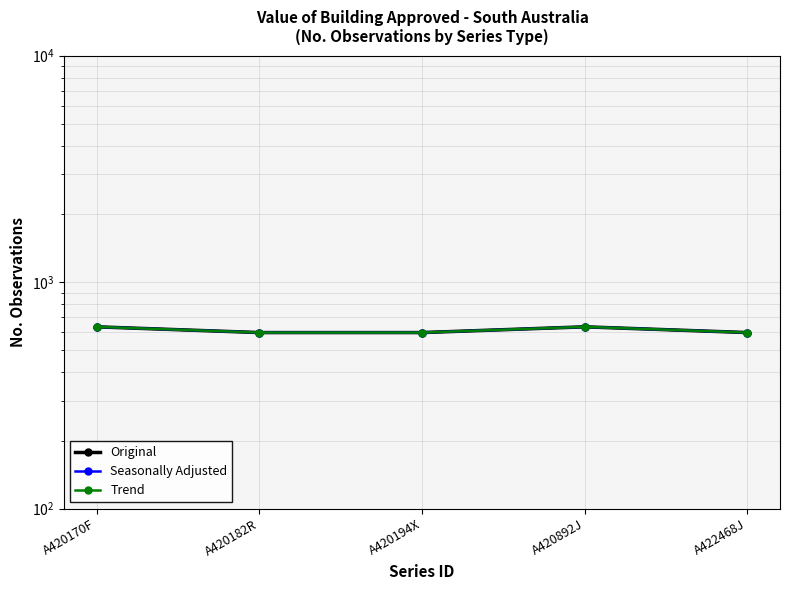

What is the approximate value of Trend at A422468J, to the nearest 10?

600